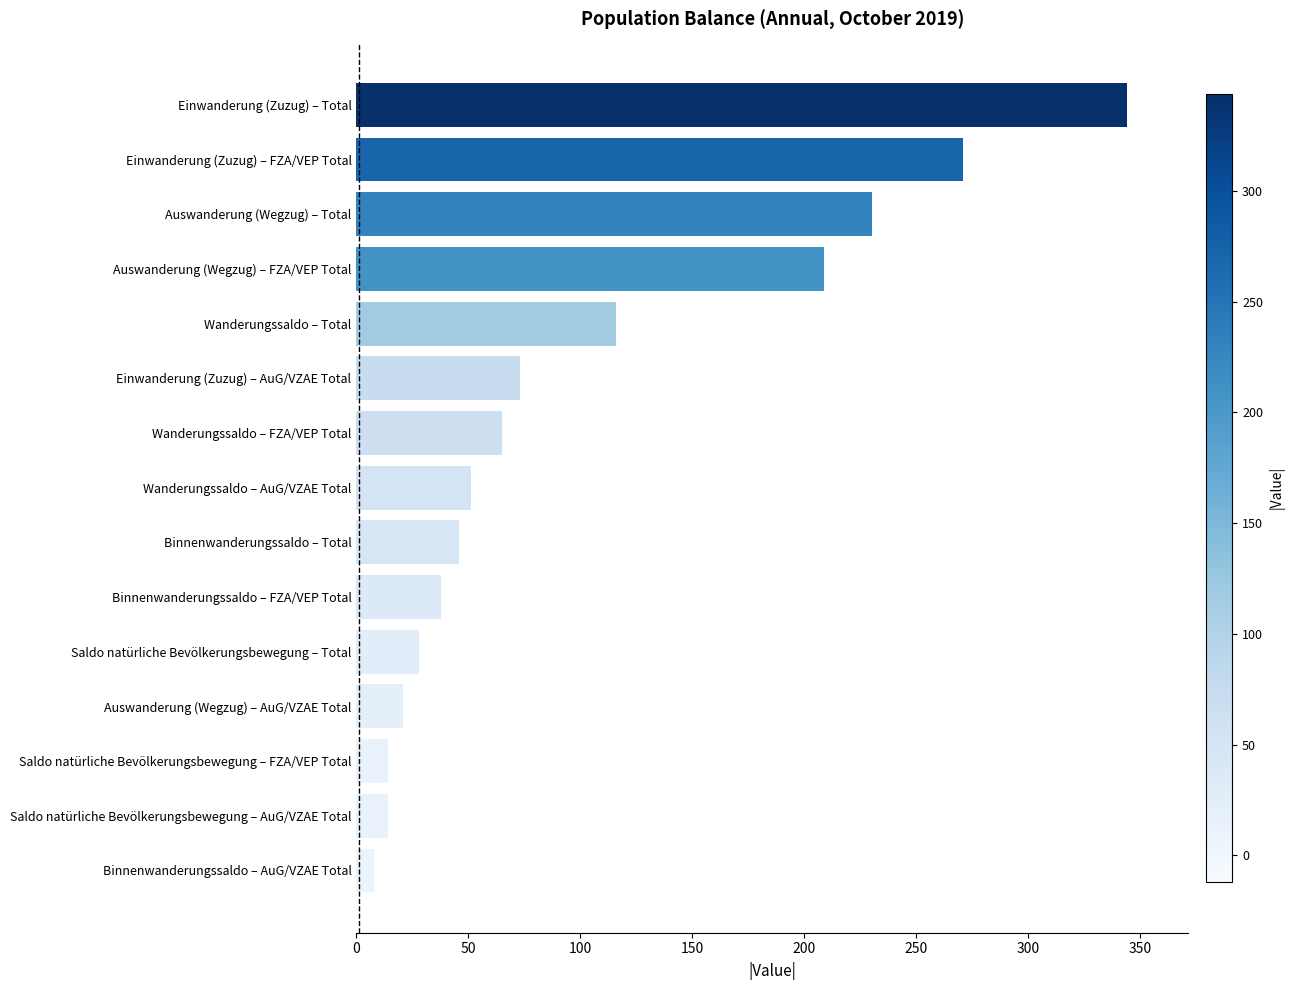

What is the sum of the values at Saldo natürliche Bevölkerungsbewegung – FZA/VEP Total and Saldo natürliche Bevölkerungsbewegung – AuG/VZAE Total?

28